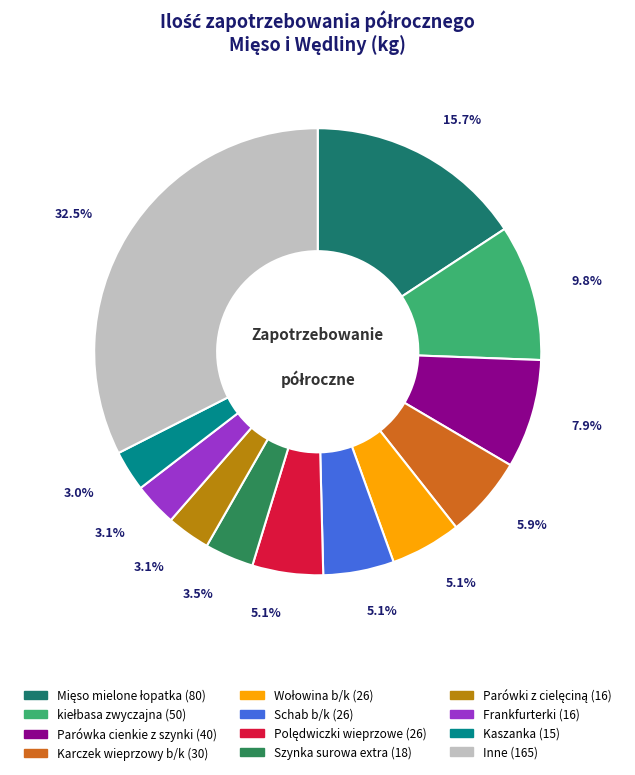

How many segments does this pie chart have?

12